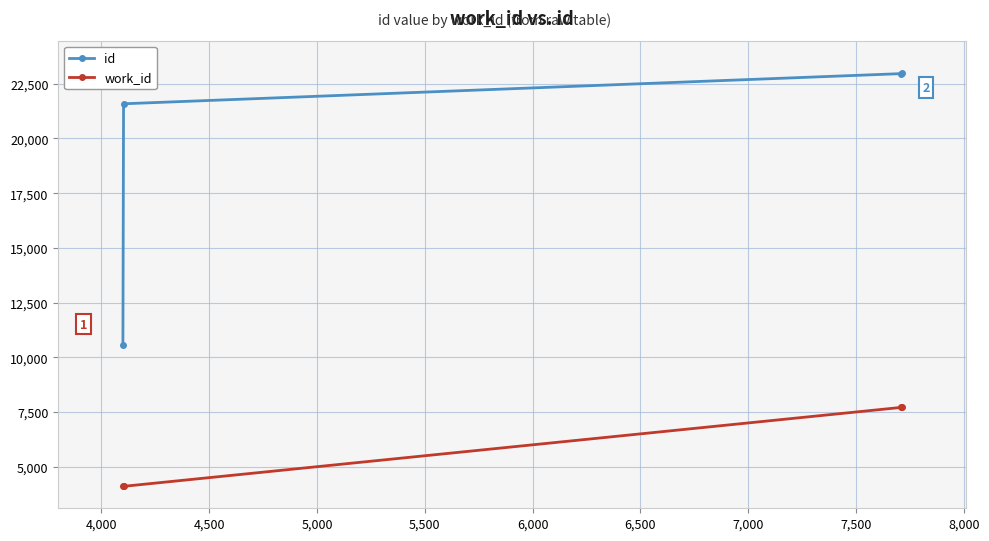

Rank the series by their maximum value, from highest to lowest.

id, work_id